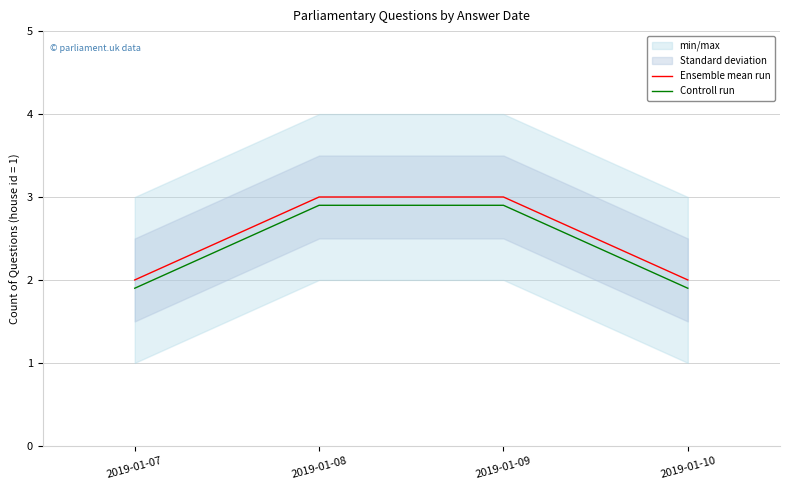

Reading left to right, transcribe all the data shown in this chart.

Ensemble mean run: 2019-01-07=2.0	2019-01-08=3.0	2019-01-09=3.0	2019-01-10=2.0
Controll run: 2019-01-07=1.9	2019-01-08=2.9	2019-01-09=2.9	2019-01-10=1.9